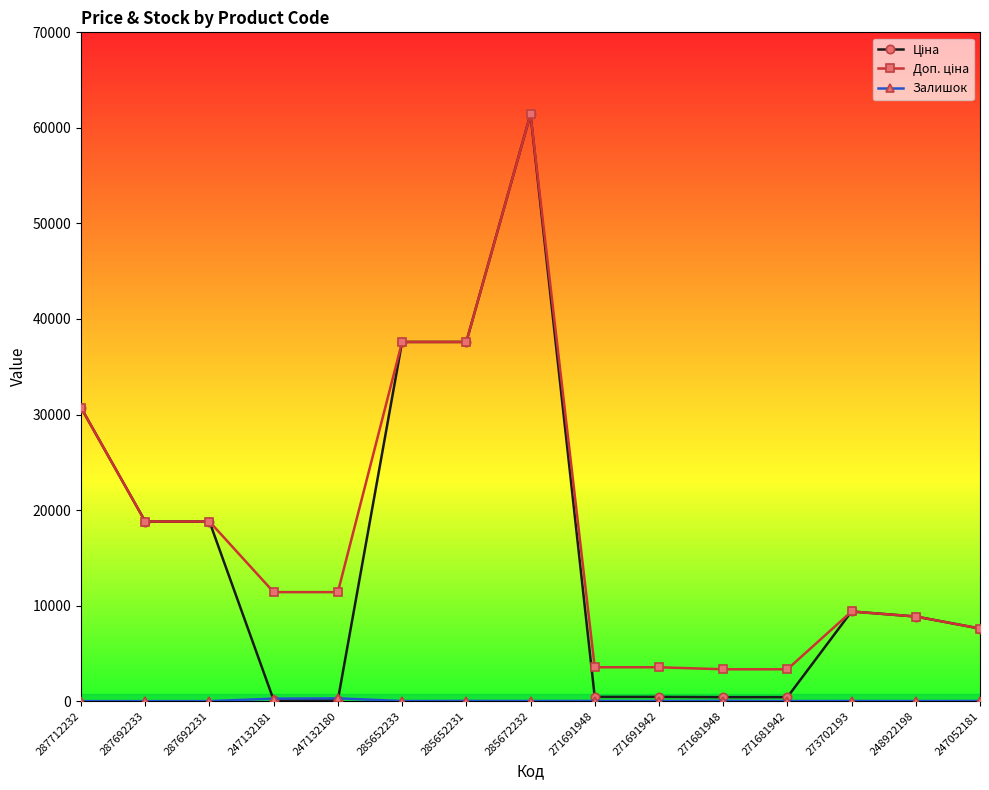

What is the greatest value displayed?

61434.3